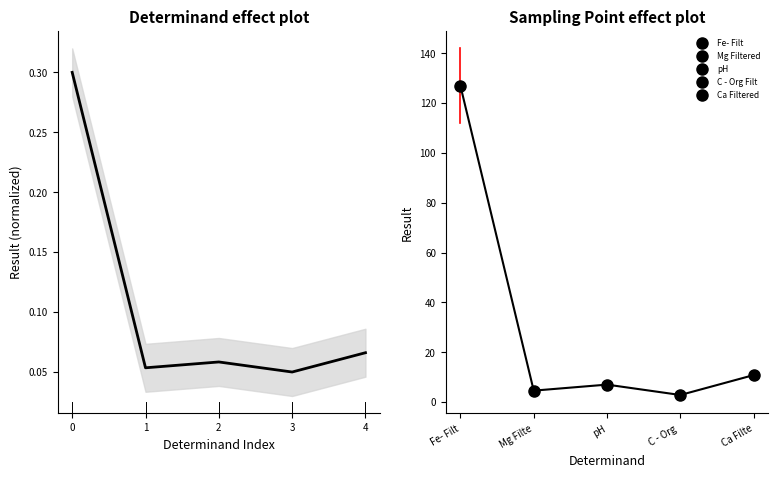

How many points are lower than both their immediate neighbors (excluding endpoints)?

2